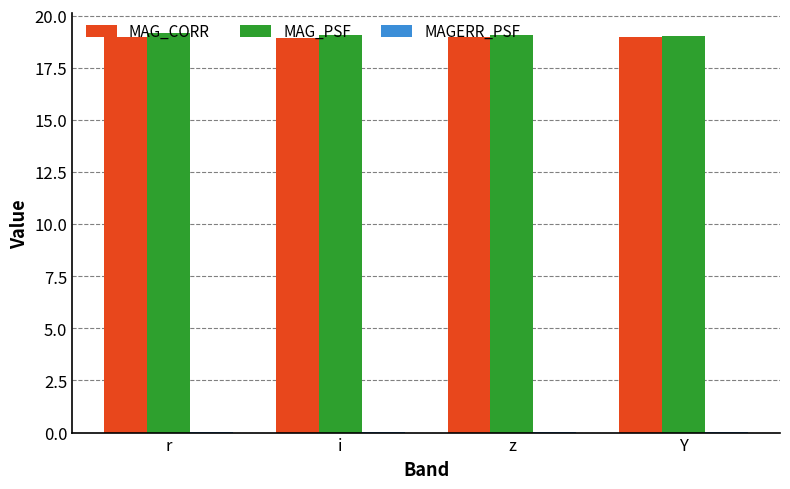

How many groups of bars are there?

4